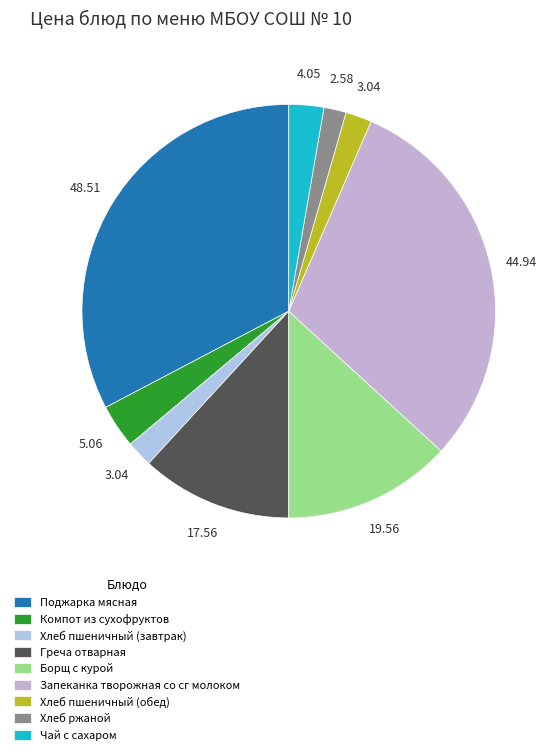

What is the ratio of the value at Чай с сахаром to the value at Хлеб пшеничный (завтрак)?

1.3